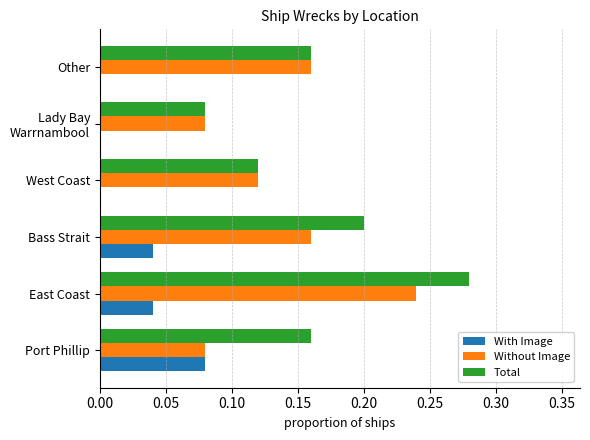

The value of Total at Bass Strait is 0.3. True or false?

False